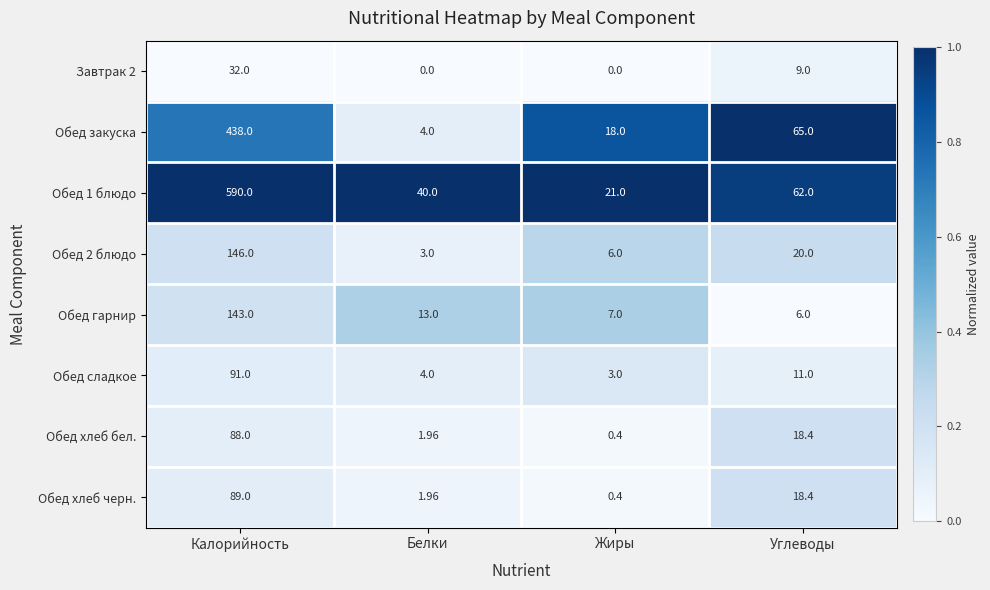

Where is Обед сладкое nearest to the value 47?

Углеводы